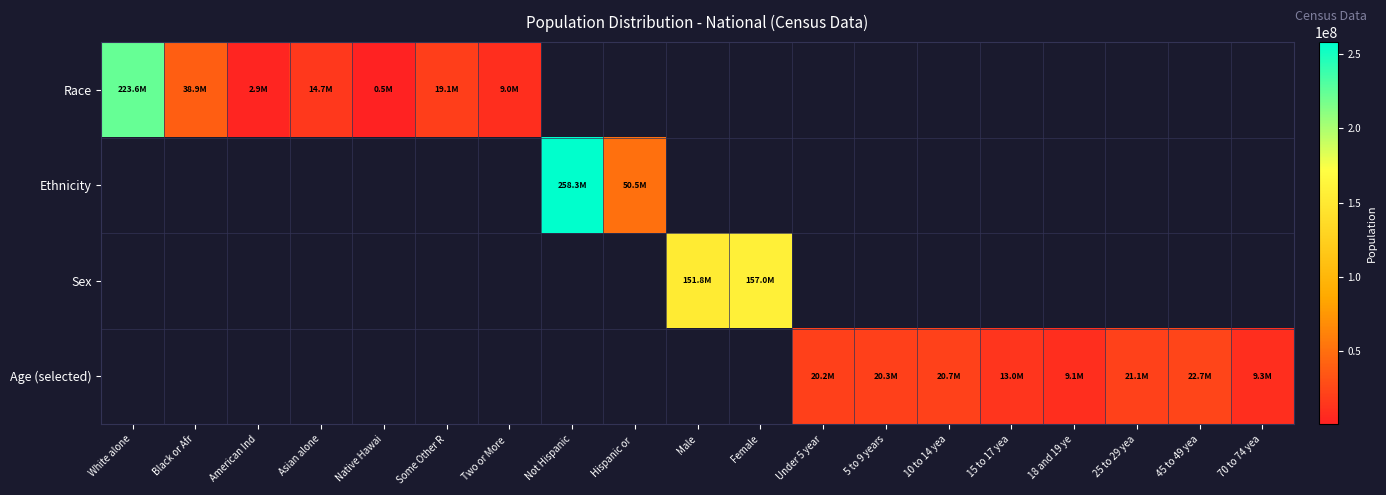

Which series has the widest spread of values?

Race